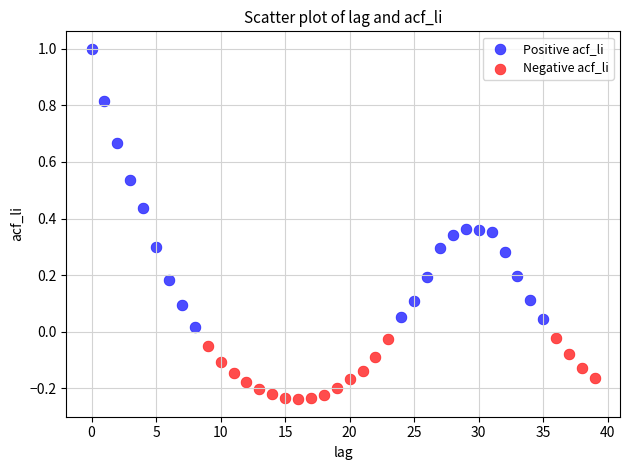

Which series has the widest spread of Y values?

Positive acf_li